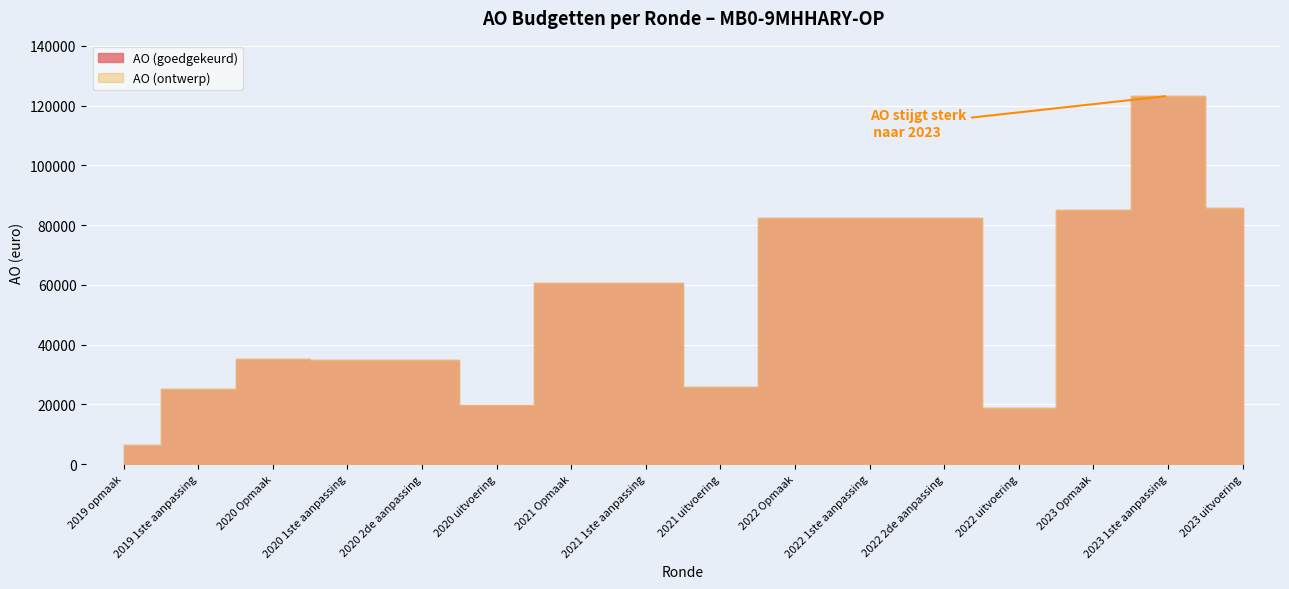

What is the highest value of the AO (ontwerp) series?

123281